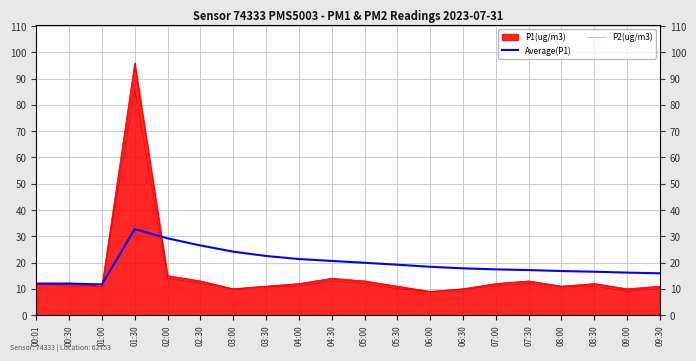

What is the value of the P2(ug/m3) point at the 11th from the left?

12.0